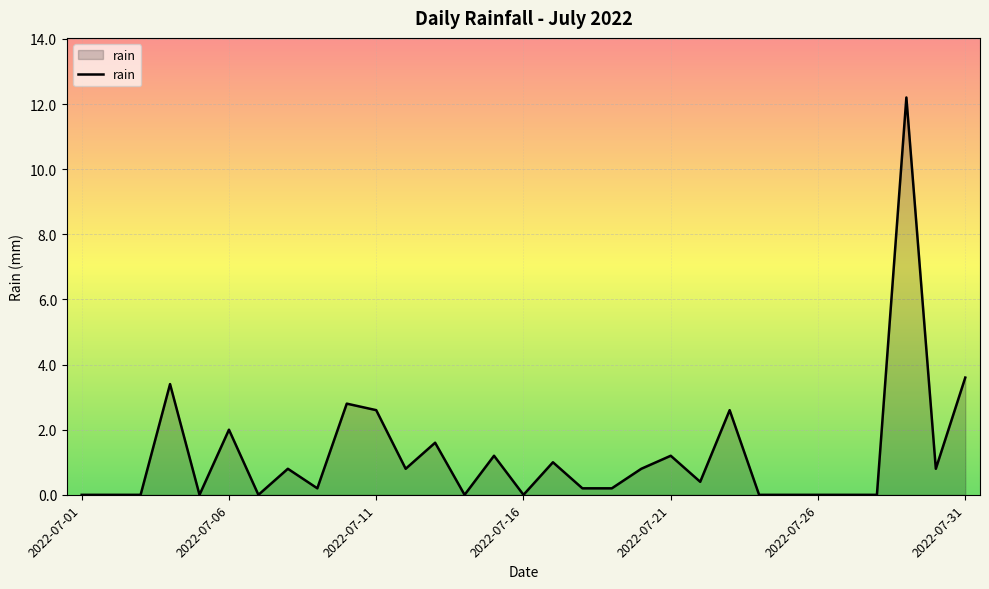

What is the difference between the maximum and minimum values?

12.2